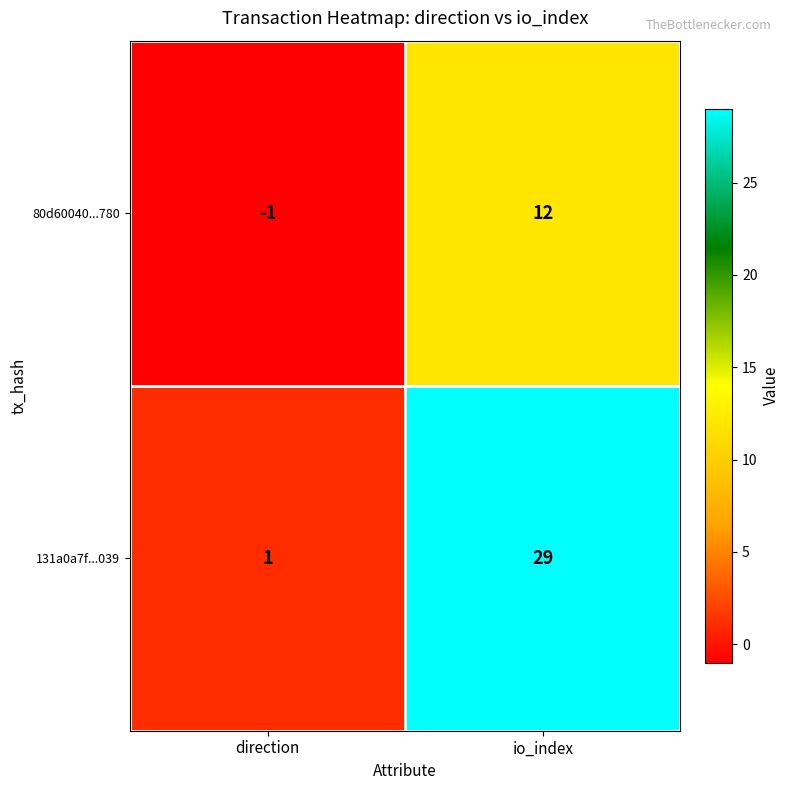

Which series changed the most between direction and io_index?

131a0a7f...039